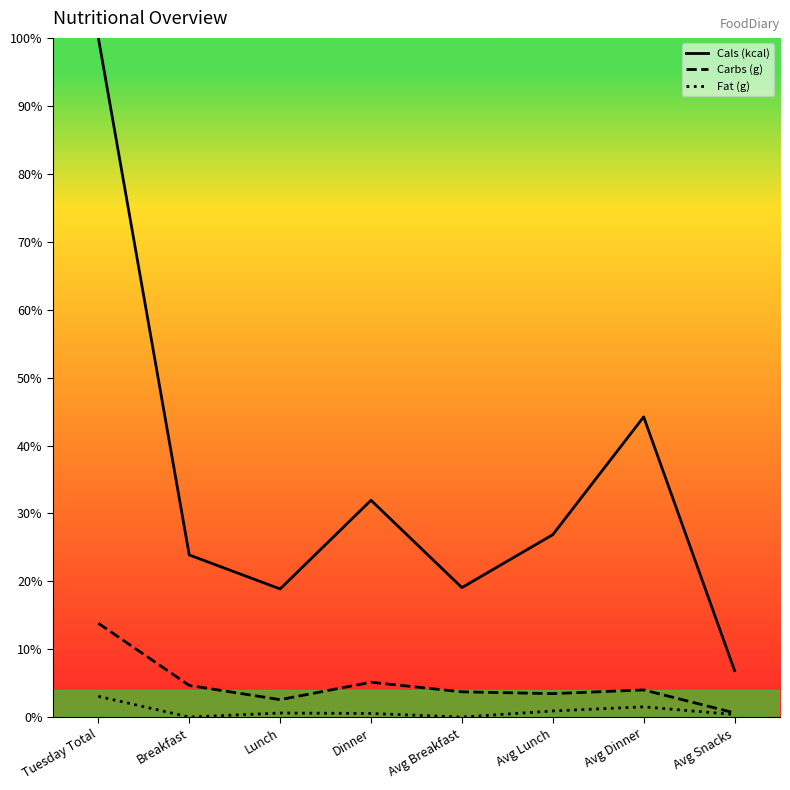

Which category has the highest value in the Fat (g) series?

Tuesday Total